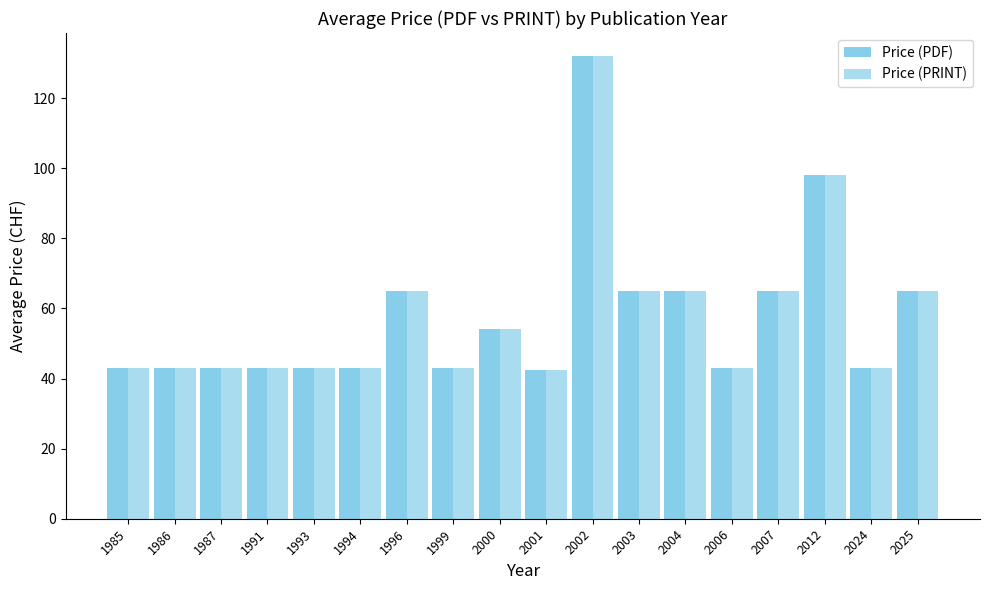

Reading left to right, transcribe all the data shown in this chart.

Price (PDF): 1985=43.0	1986=43.0	1987=43.0	1991=43.0	1993=43.0	1994=43.0	1996=65.0	1999=43.0	2000=54.0	2001=42.3	2002=132.0	2003=65.0	2004=65.0	2006=43.0	2007=65.0	2012=98.0	2024=43.0	2025=65.0
Price (PRINT): 1985=43.0	1986=43.0	1987=43.0	1991=43.0	1993=43.0	1994=43.0	1996=65.0	1999=43.0	2000=54.0	2001=42.3	2002=132.0	2003=65.0	2004=65.0	2006=43.0	2007=65.0	2012=98.0	2024=43.0	2025=65.0